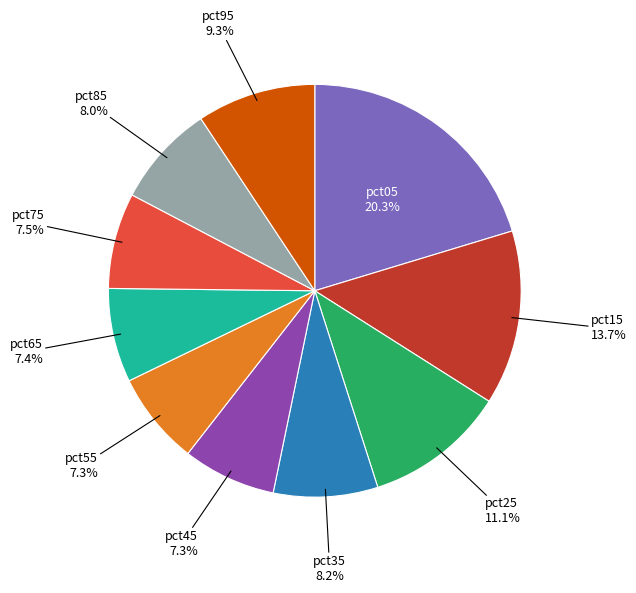

Does any single category account for the majority?

No